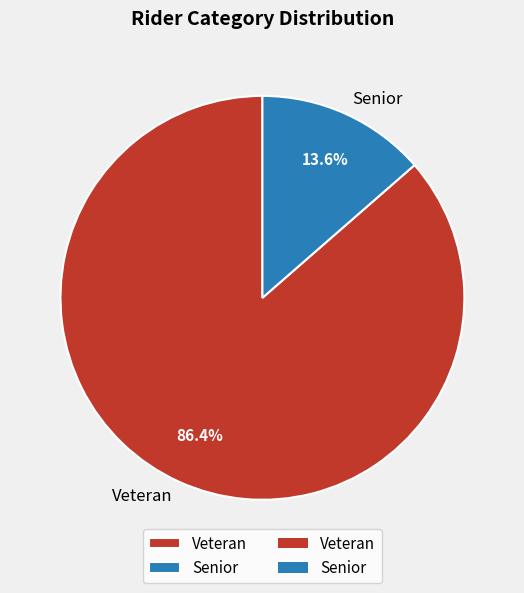

How many slices are in this pie chart?

2